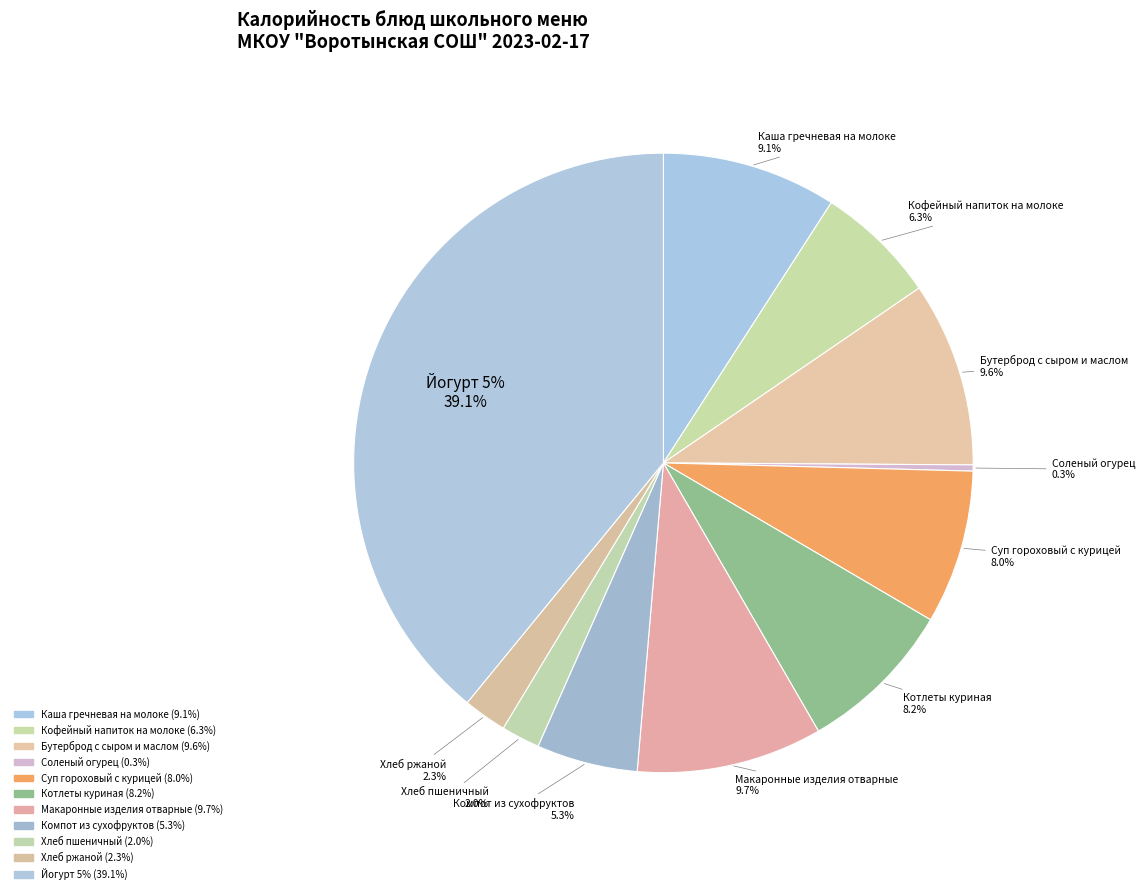

What is the total percentage of Хлеб пшеничный and Каша гречневая на молоке?

11.1%